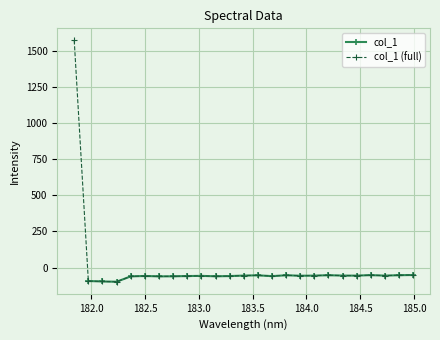

At which category does the chart reach its peak across all series?

181.8418